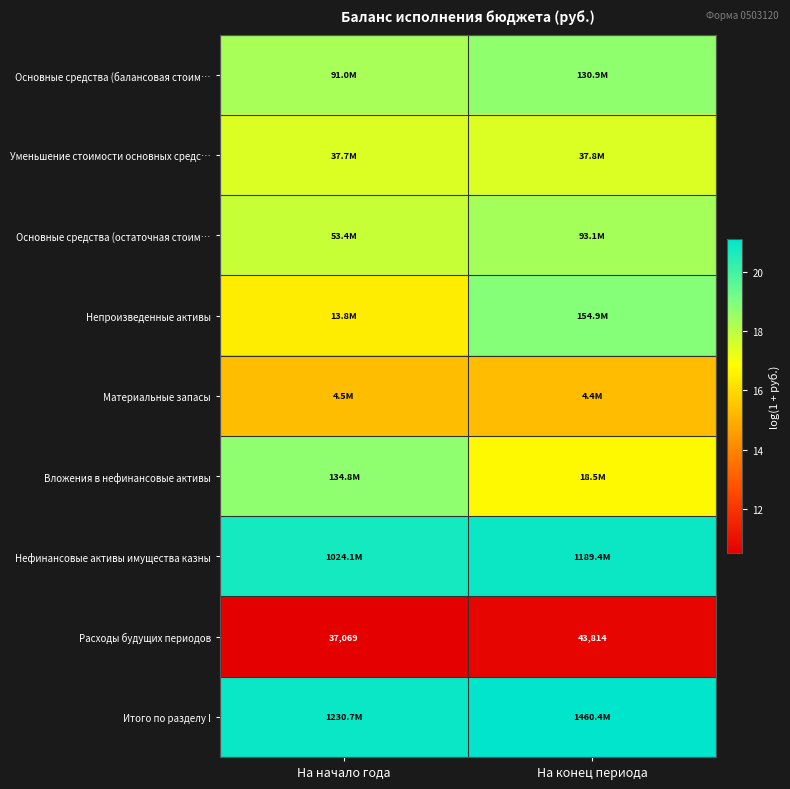

Which category has the lowest value in the Расходы будущих периодов series?

На начало года